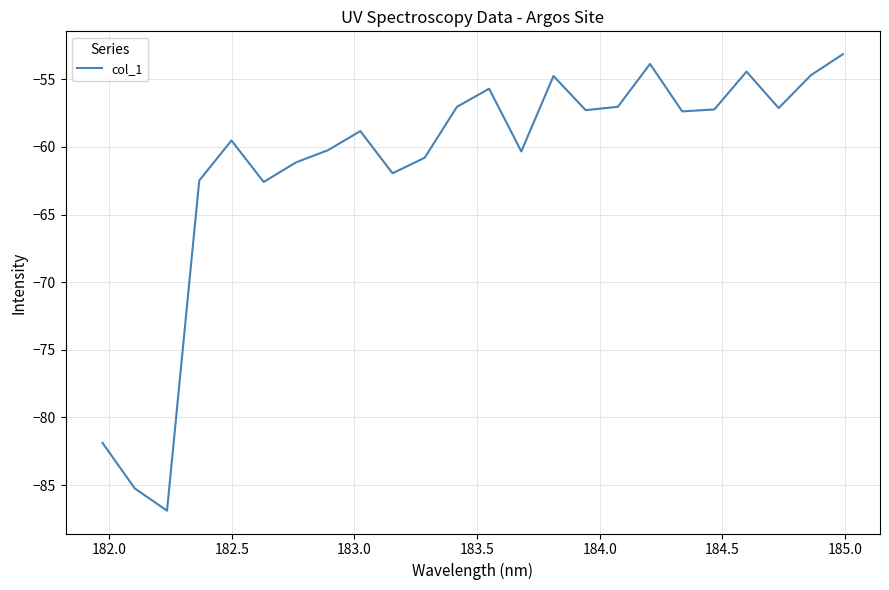

What is the difference between the maximum and minimum values?

33.7